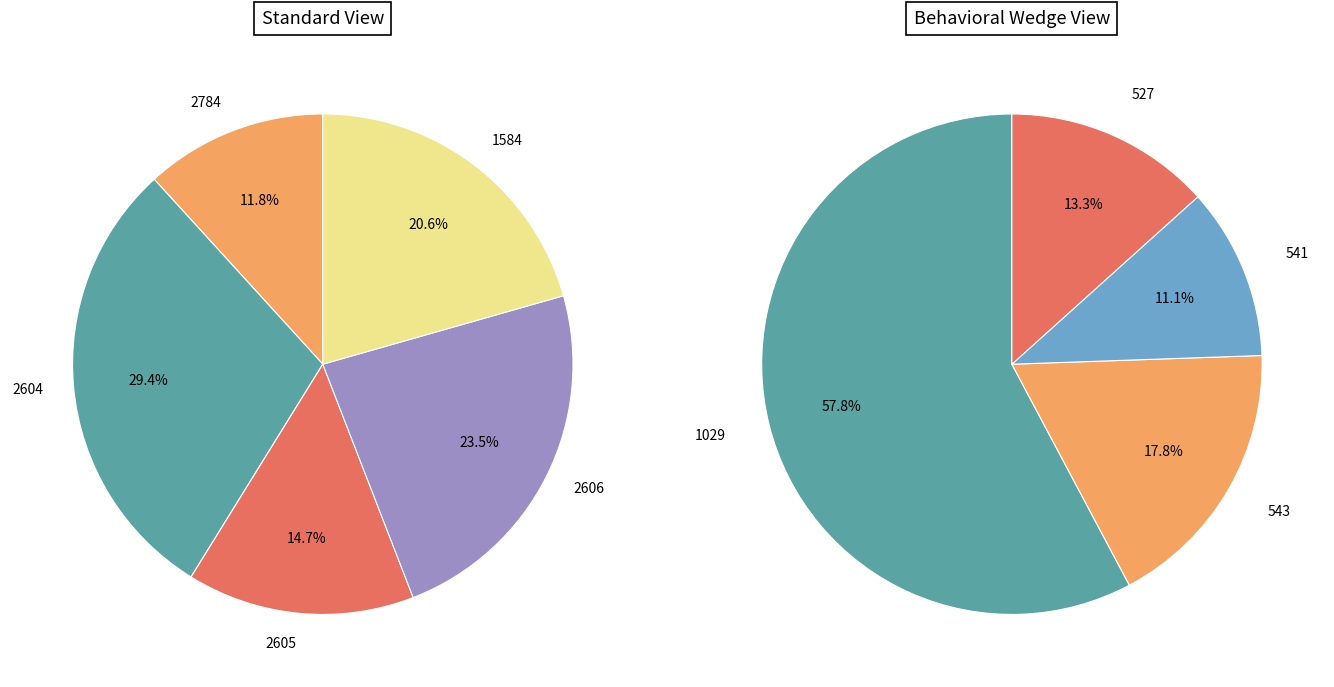

Which slice is the largest?

1029